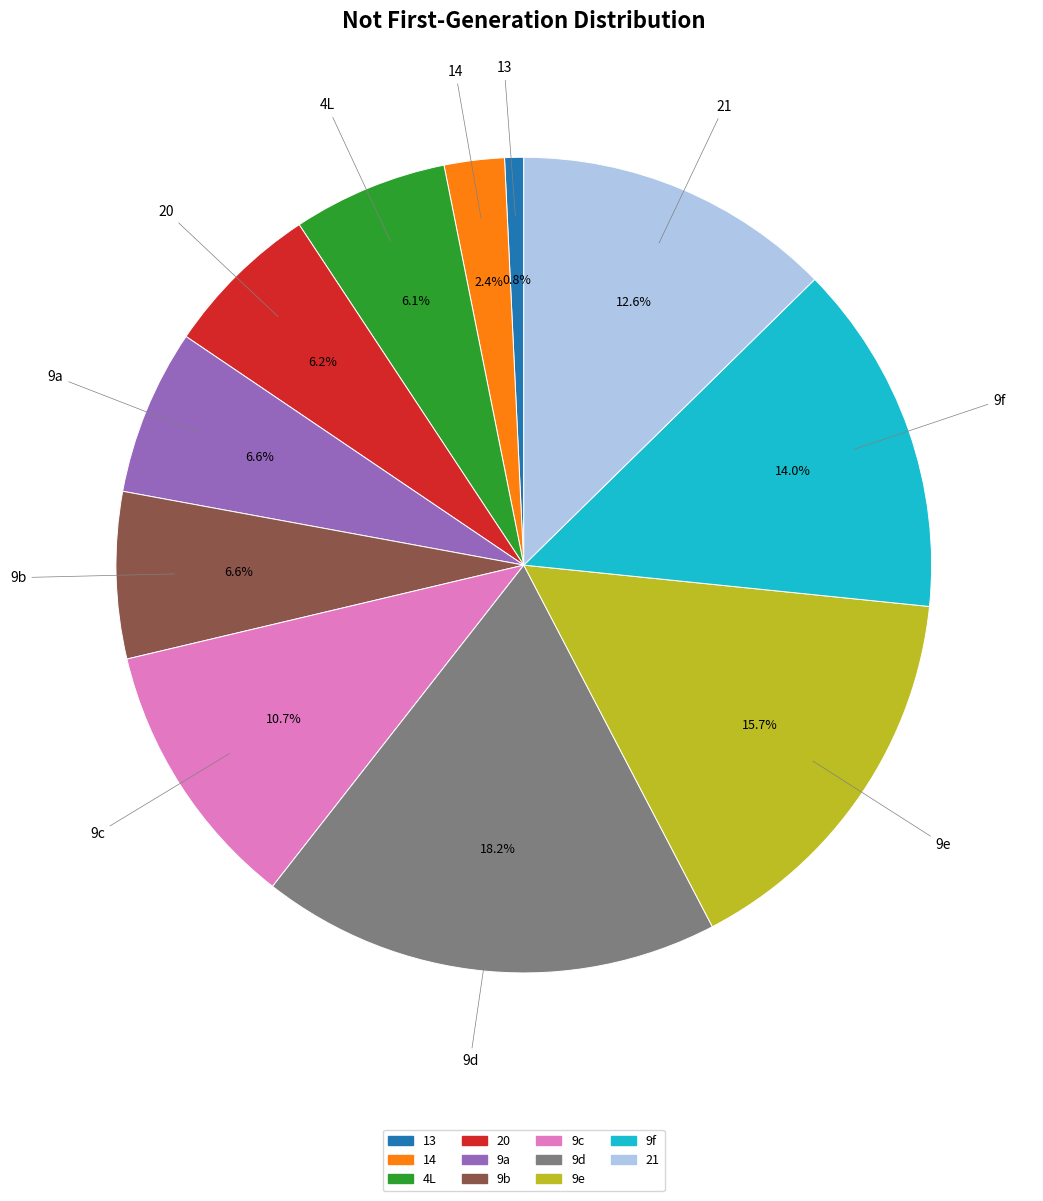

Does any single category account for the majority?

No